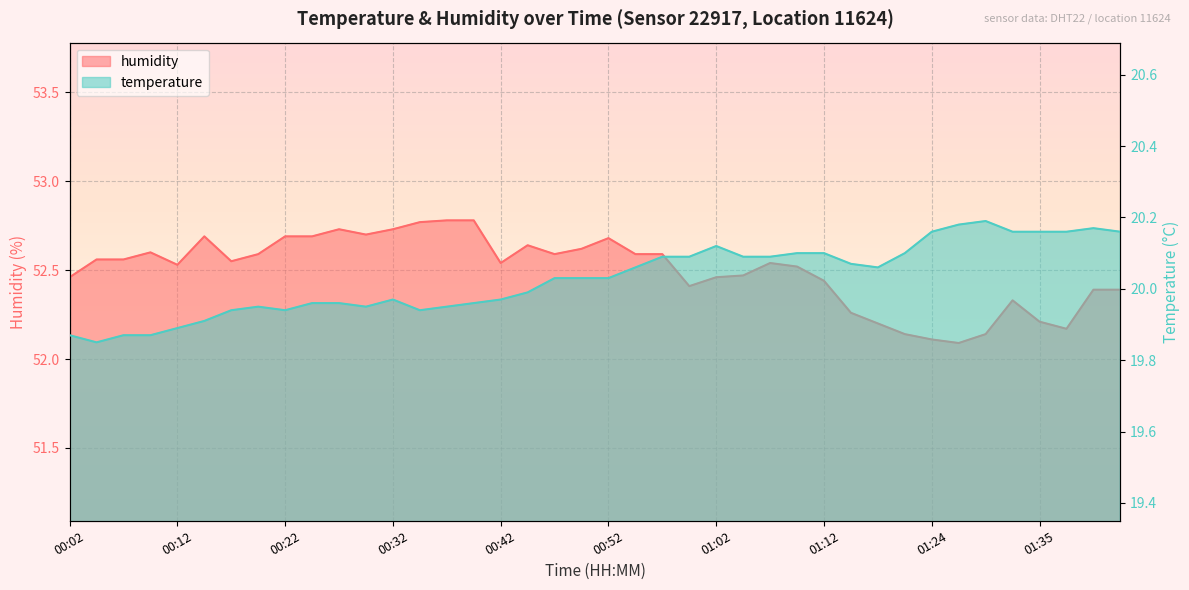

Is the value of humidity at 01:26 greater than the value of temperature at 00:24?

Yes